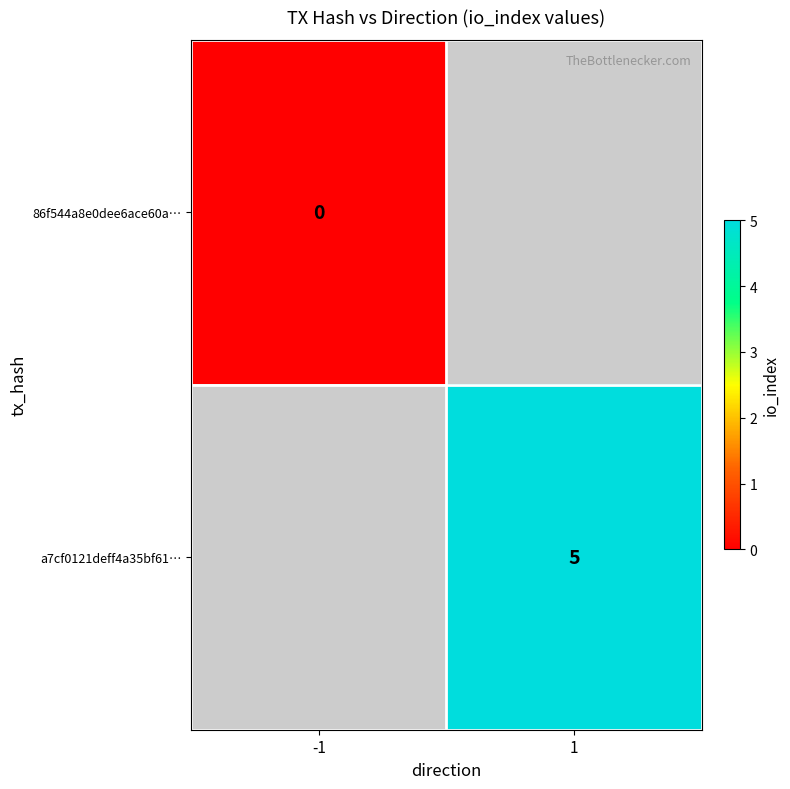

The value of a7cf0121deff4a35bf61… at 1 is 5. True or false?

True